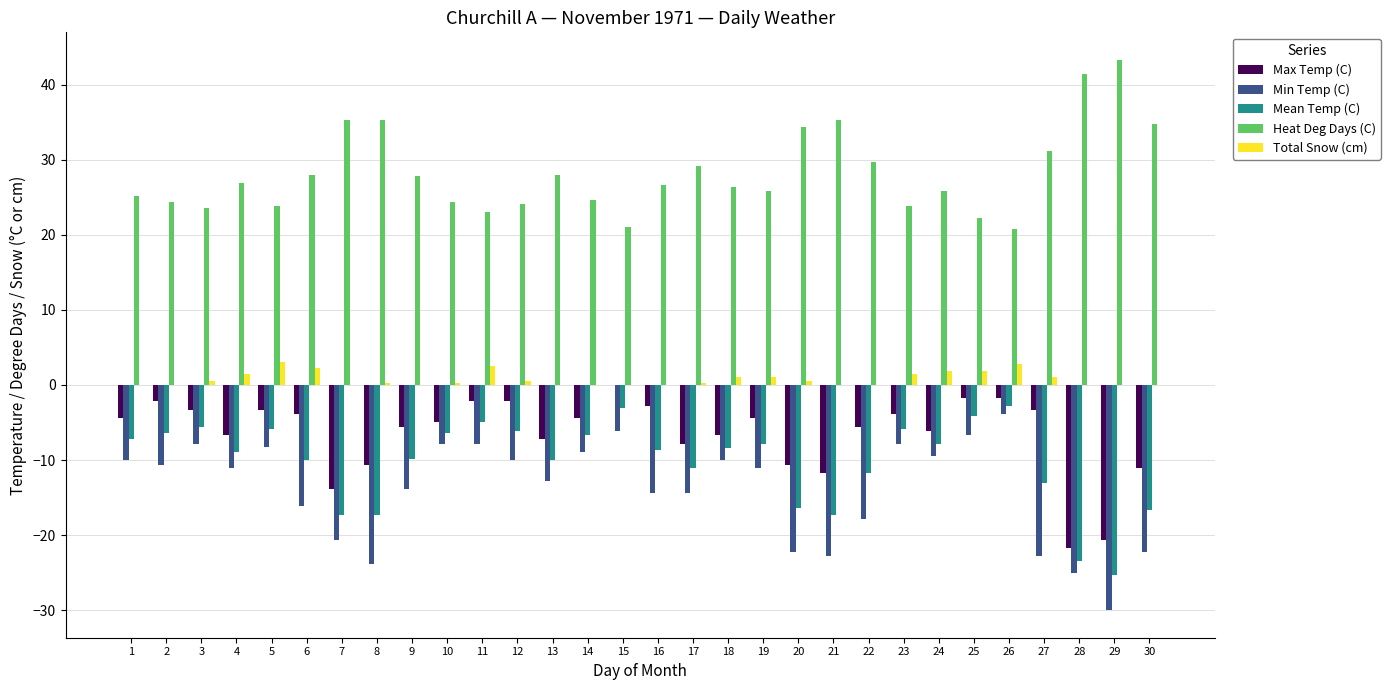

What is the maximum value shown in the chart?

43.3